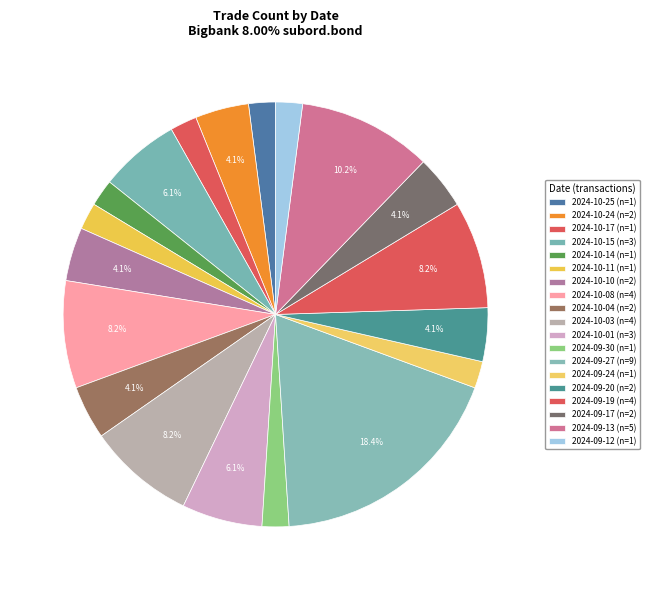

True or false: 2024-10-11 accounts for 12% of the total.

False